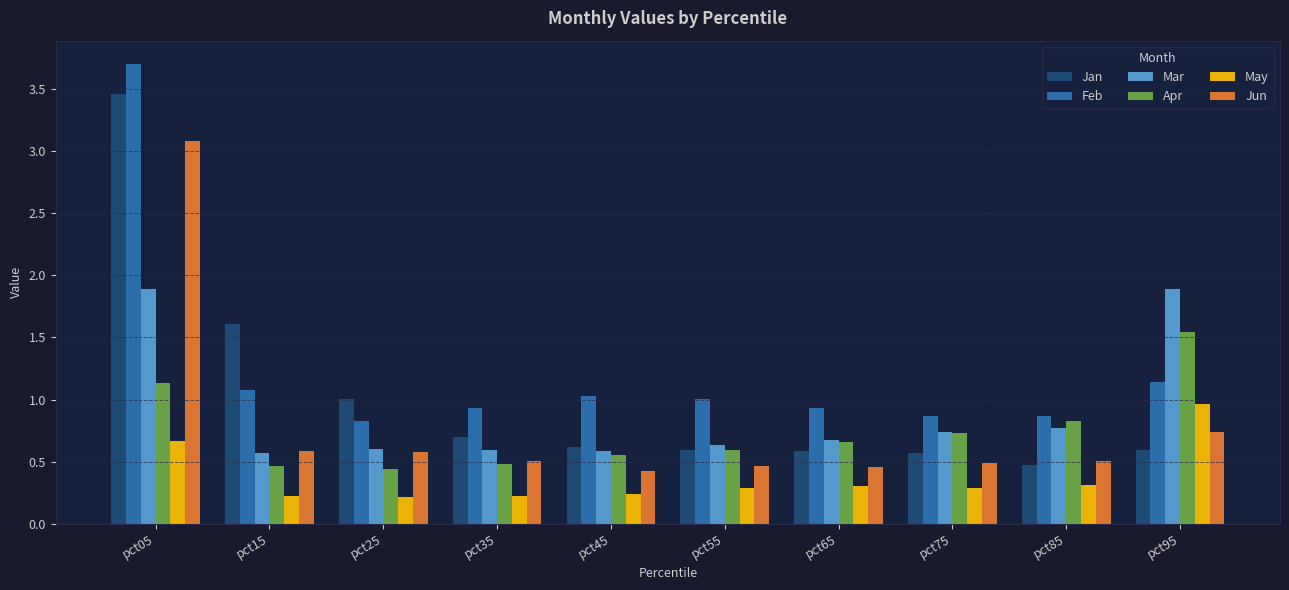

Which label corresponds to the largest value in the chart?

pct05